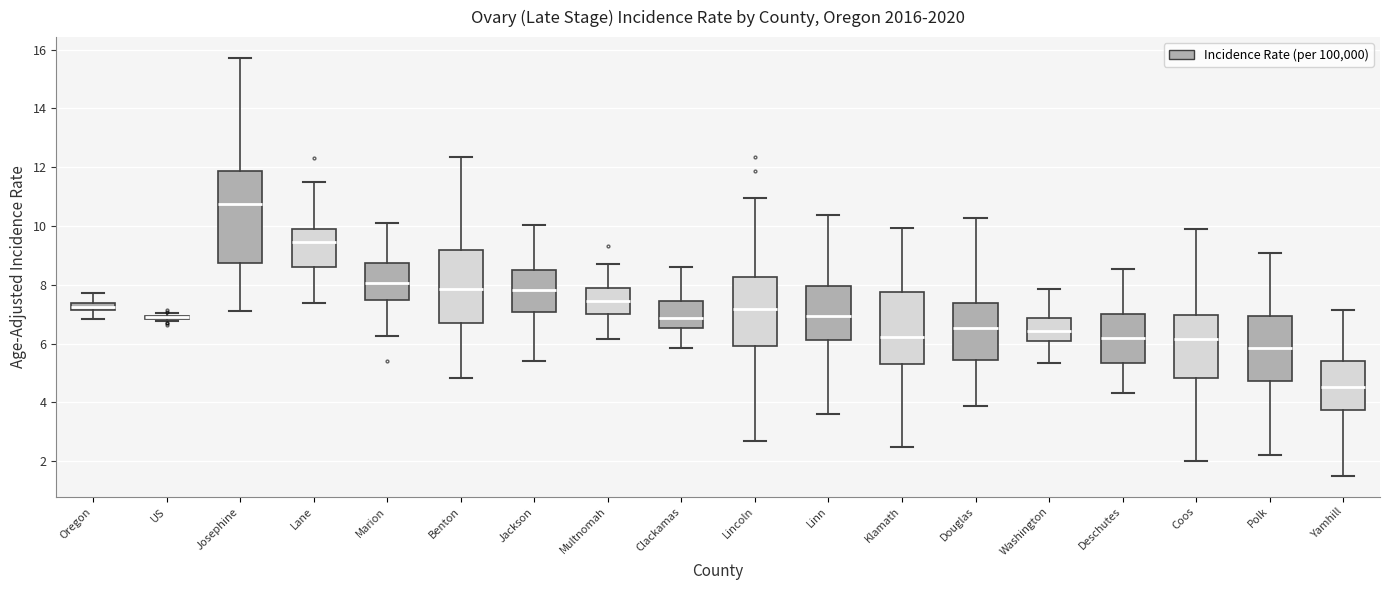

Comparing the boxes themselves (not the whiskers), which one is the tallest?

Josephine